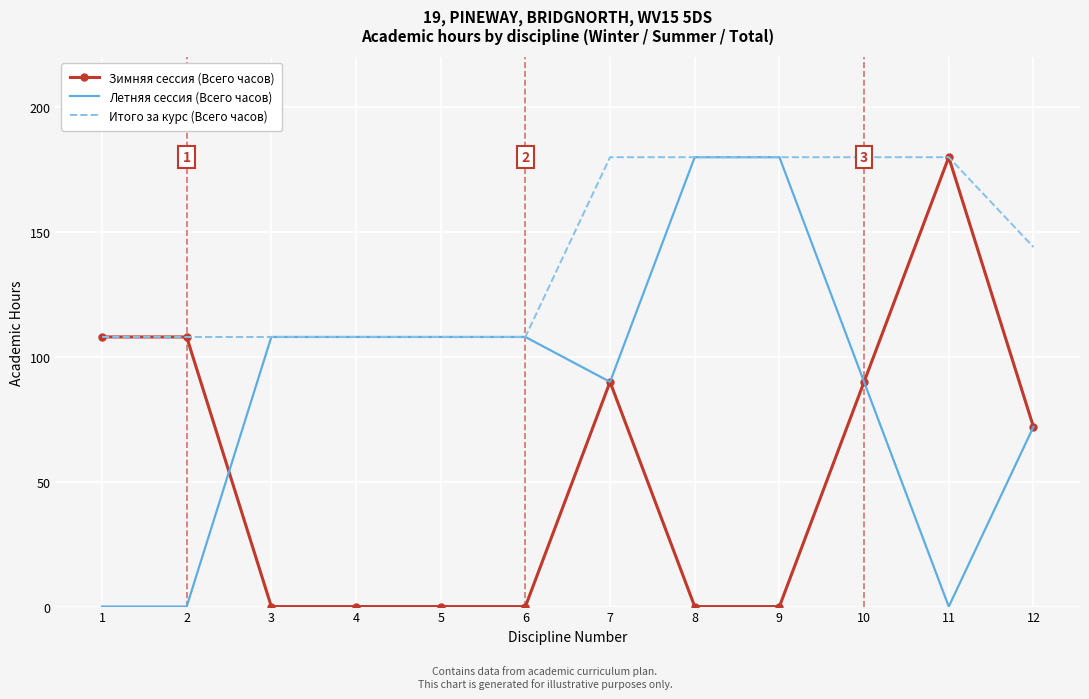

The value of Итого за курс (Всего часов) at 7 is 180. True or false?

True